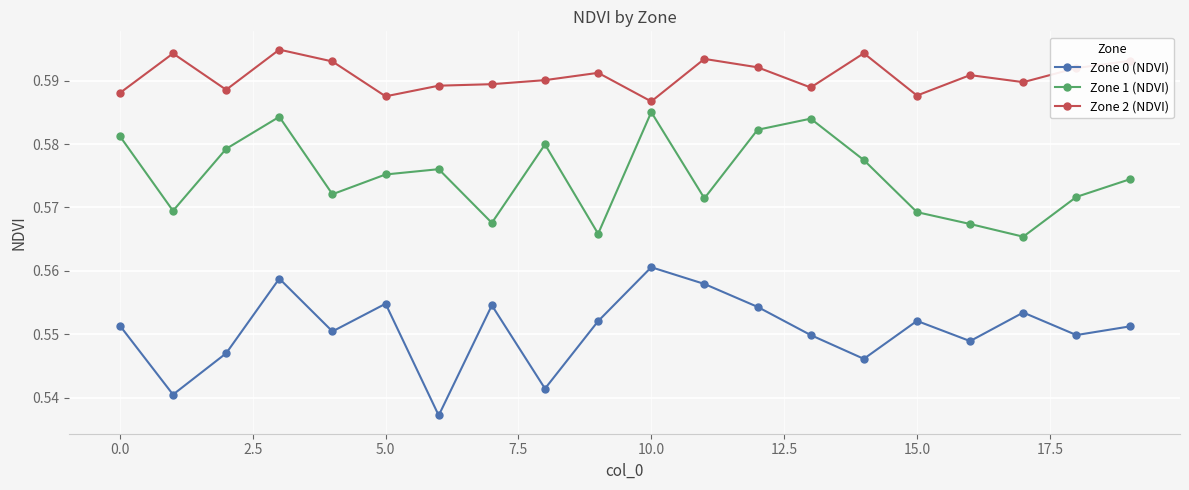

True or false: Zone 2 (NDVI) and Zone 1 (NDVI) intersect in this chart.

False